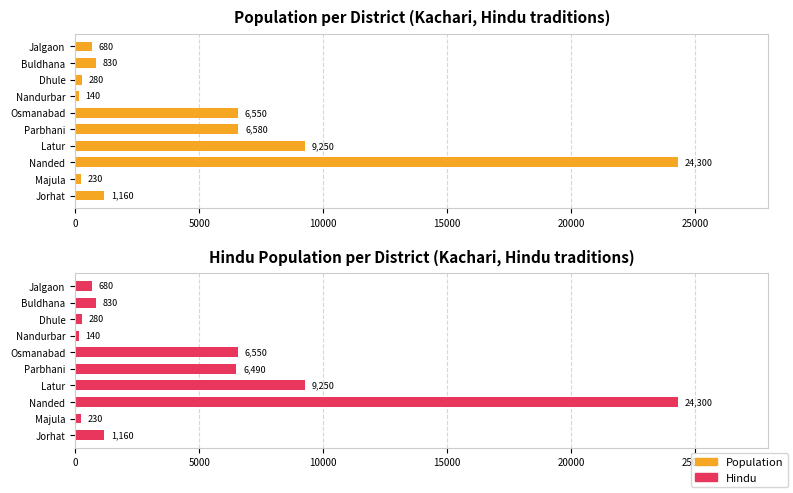

How many groups of bars are there?

10